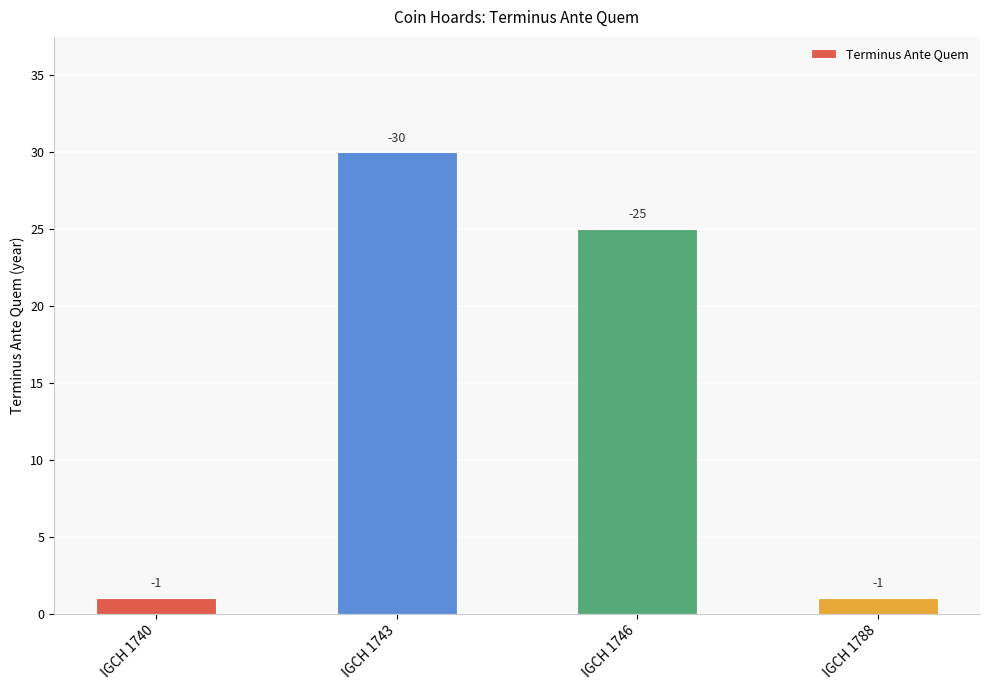

How many bars are there in total?

4